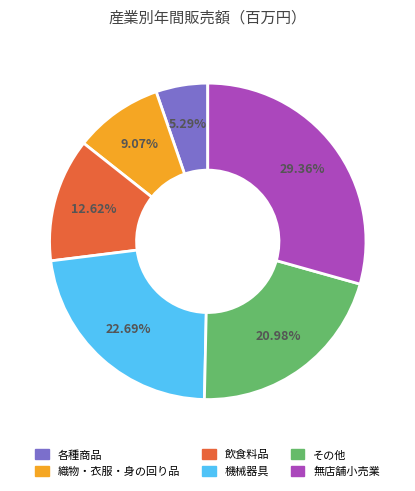

Rank the categories by value from lowest to highest.

各種商品, 織物・衣服・身の回り品, 飲食料品, その他, 機械器具, 無店舗小売業